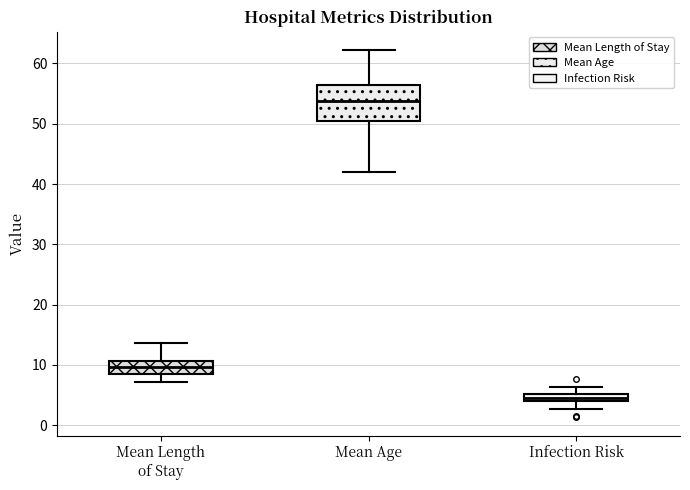

Which box is the tallest, from its lower edge to its upper edge?

Mean Age